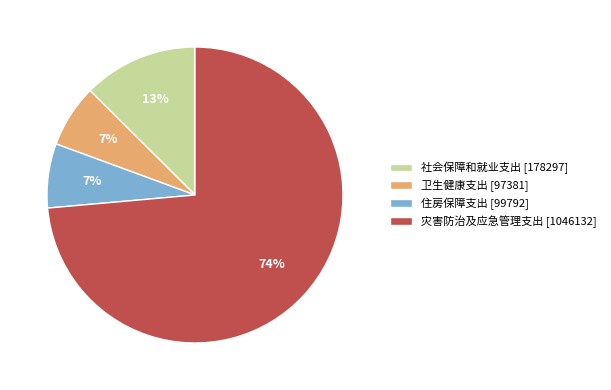

Is there any slice that represents more than half of the pie?

Yes